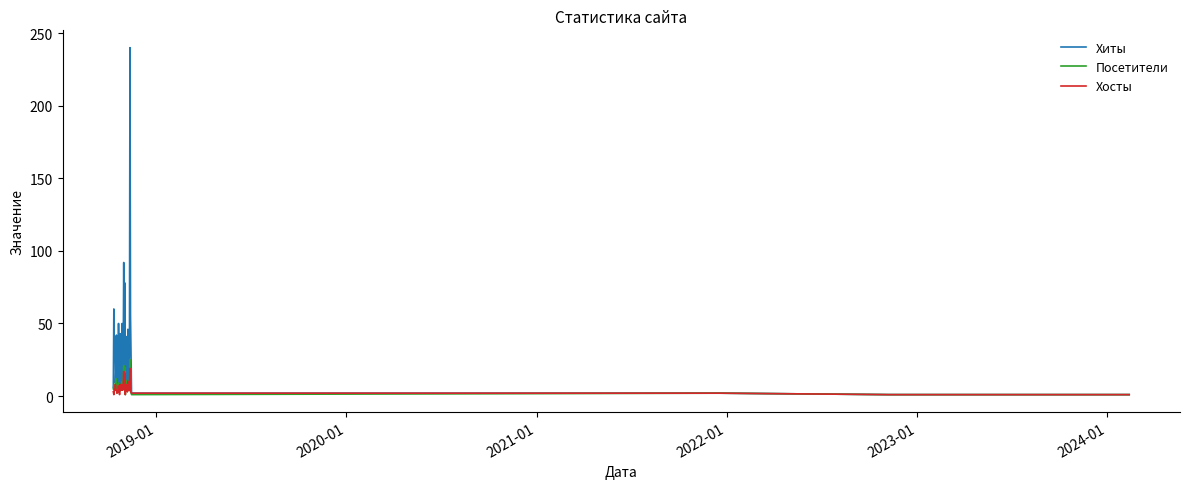

What is the sum of all Хиты values?

1129